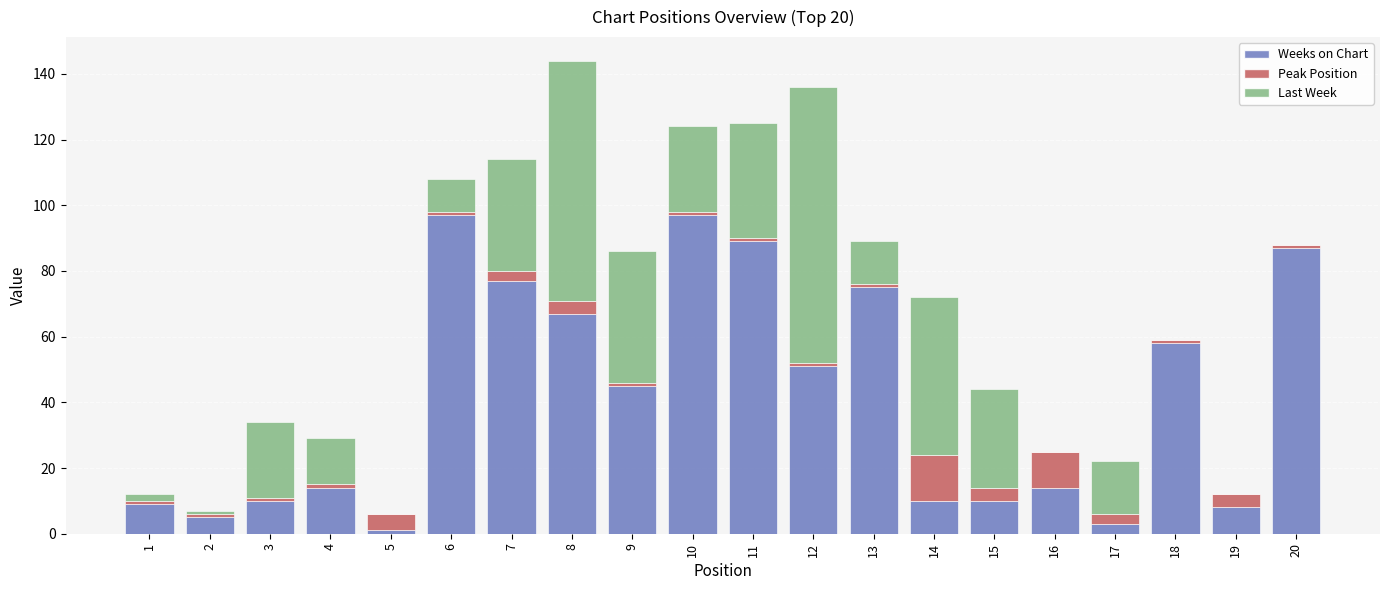

At which label is Weeks on Chart closest to 49?

12